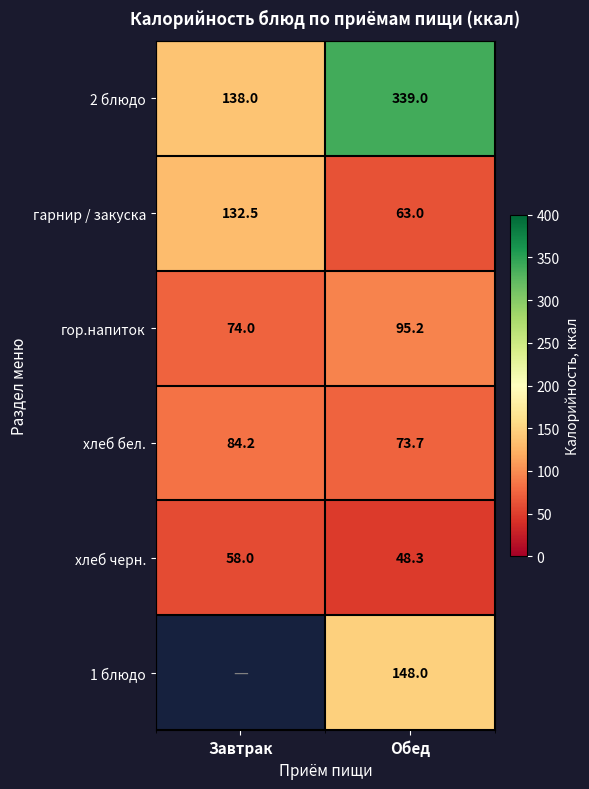

Rank the categories by гор.напиток value from highest to lowest.

Обед, Завтрак